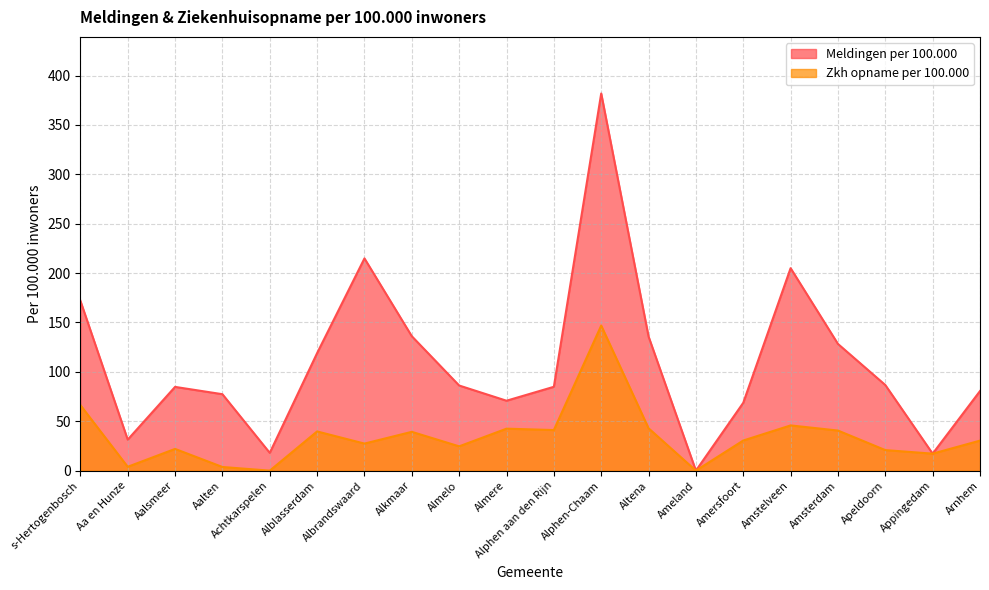

The value of Zkh opname per 100.000 at Appingedam is 17.2. True or false?

True